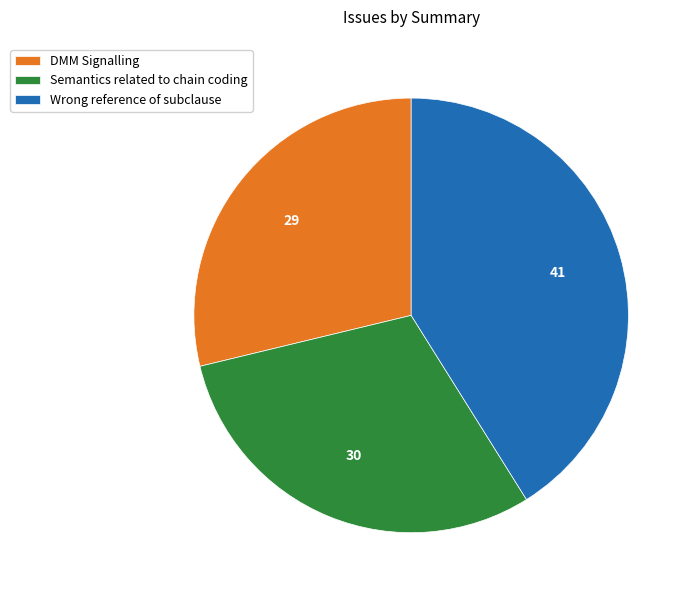

True or false: Semantics related to chain coding accounts for 23% of the total.

False